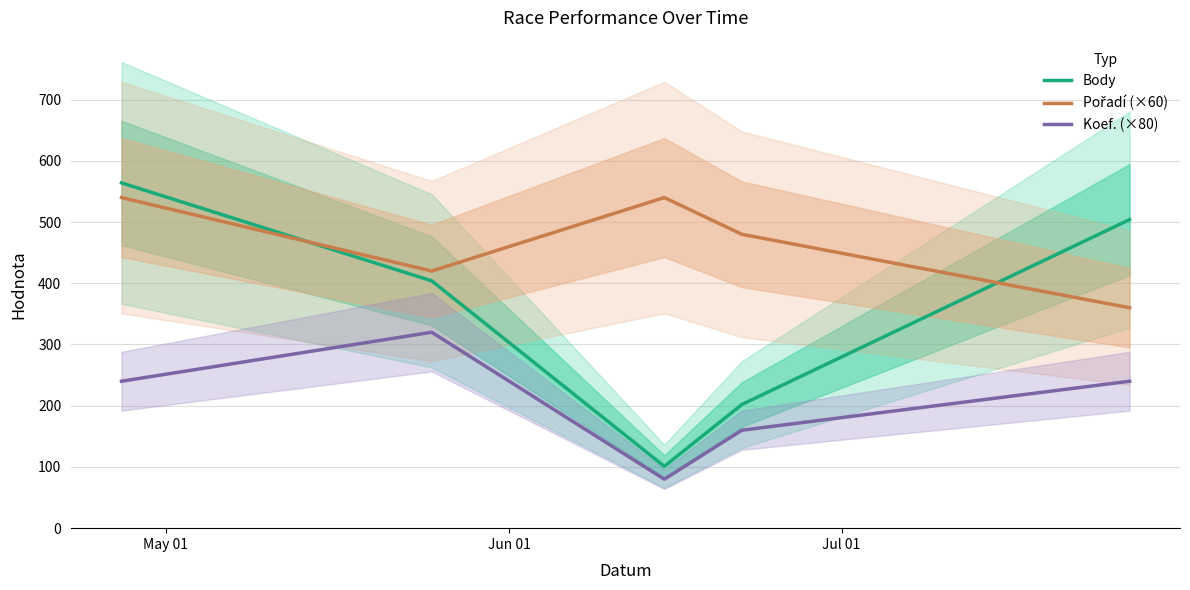

True or false: Koef. (×80) and Body intersect in this chart.

False